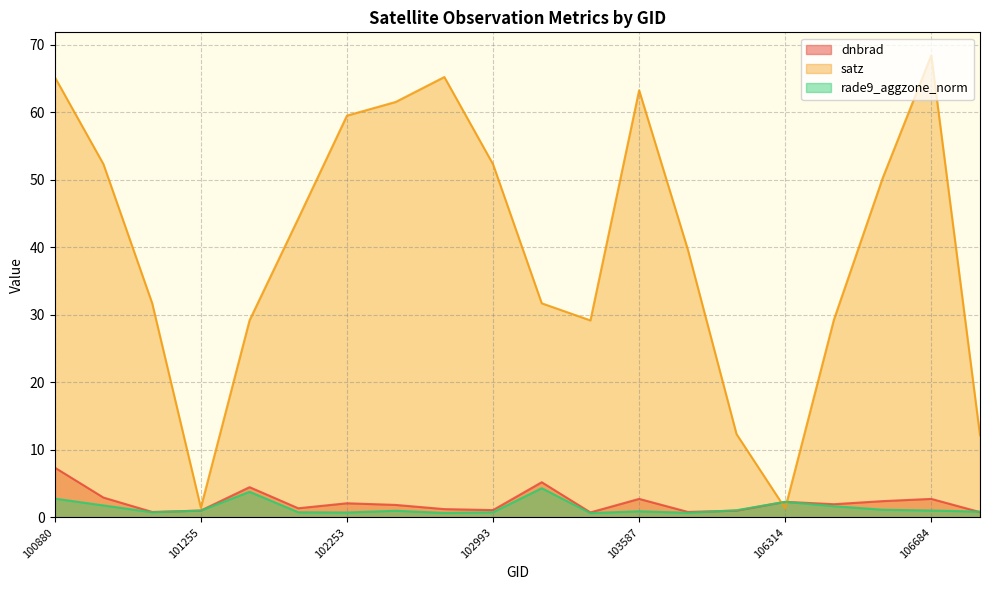

The satz series shows 94.3 at 102261. True or false?

False